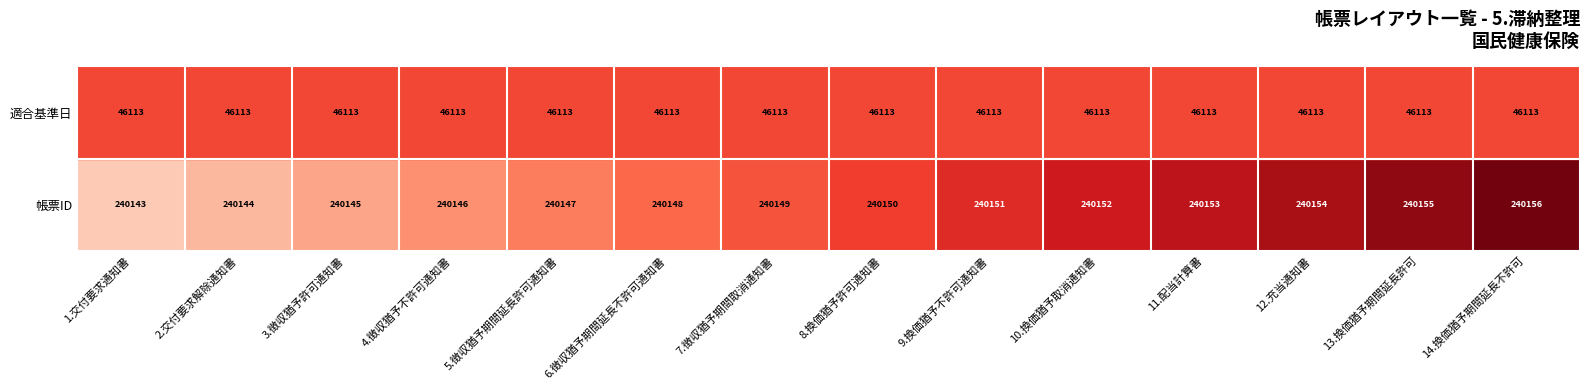

What is the average value of the 帳票ID series?

240150